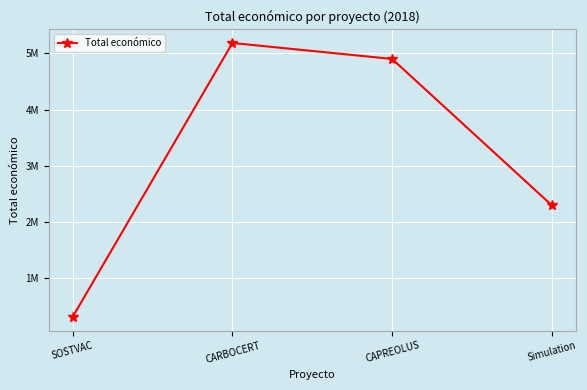

Which label corresponds to the smallest value in the chart?

SOSTVAC